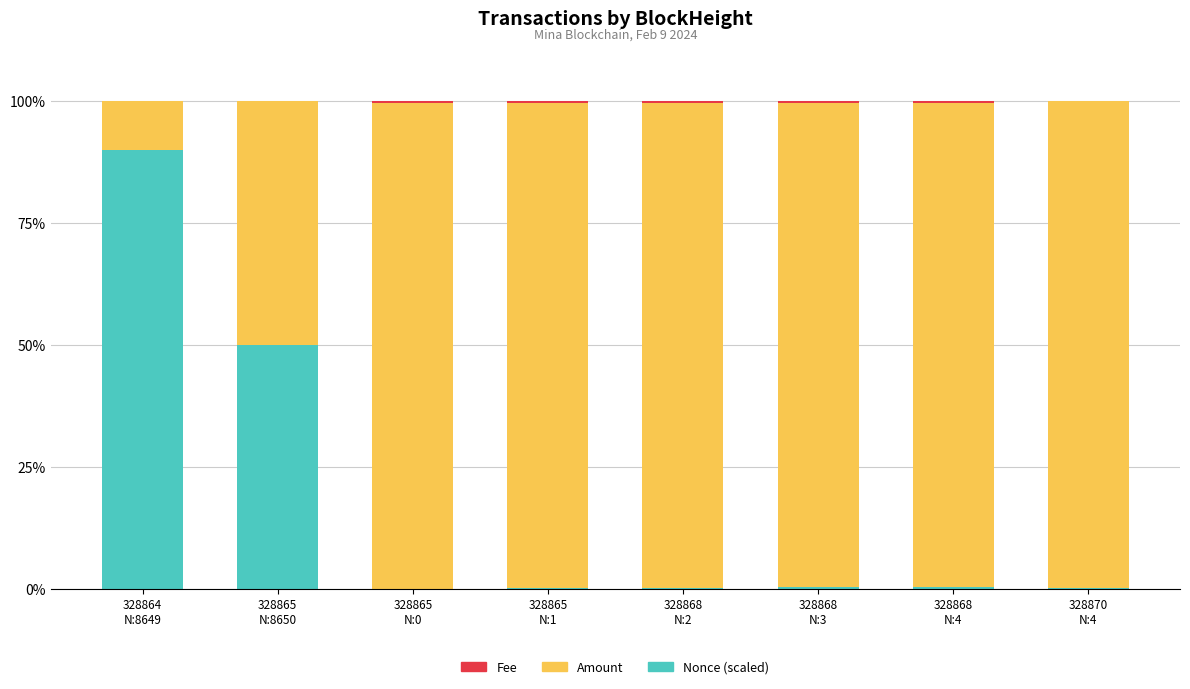

Are the bars horizontal?

No